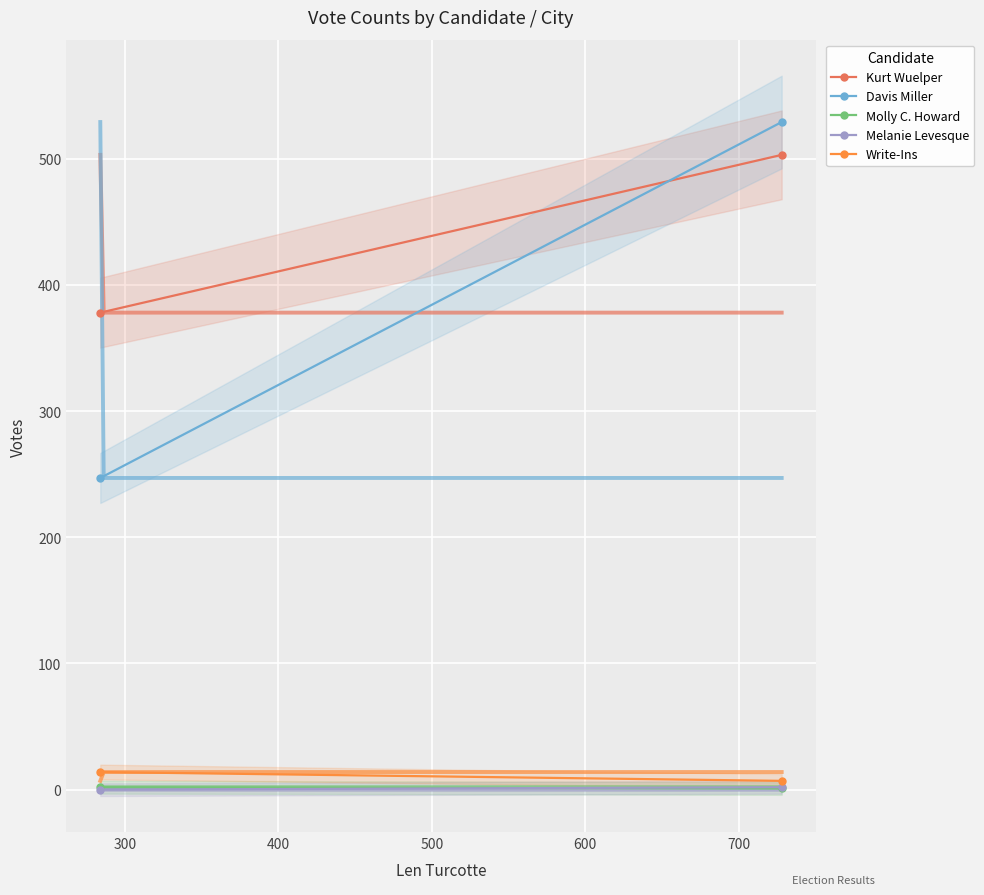

Is it true that Davis Miller equals 247 at 300?

True